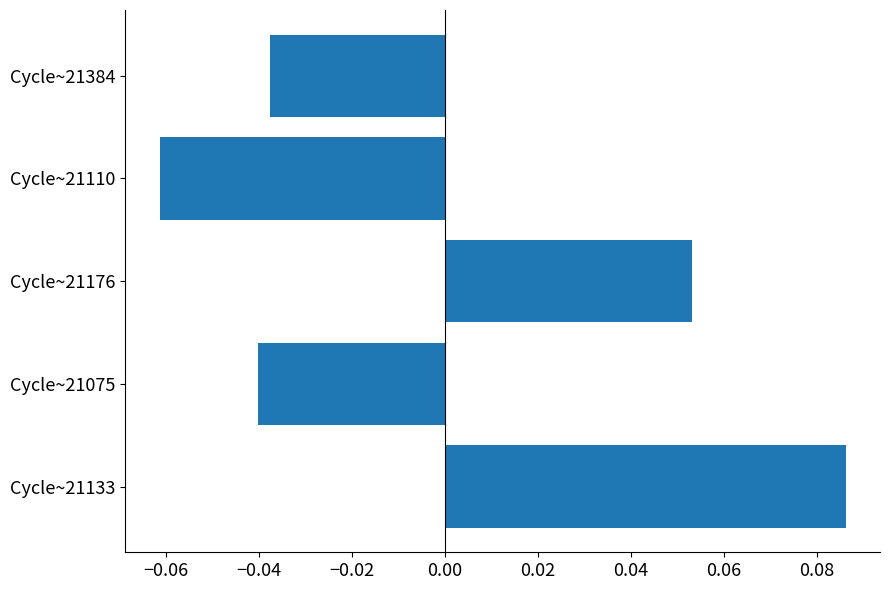

Rank the categories by value from lowest to highest.

Cycle~21110, Cycle~21075, Cycle~21384, Cycle~21176, Cycle~21133